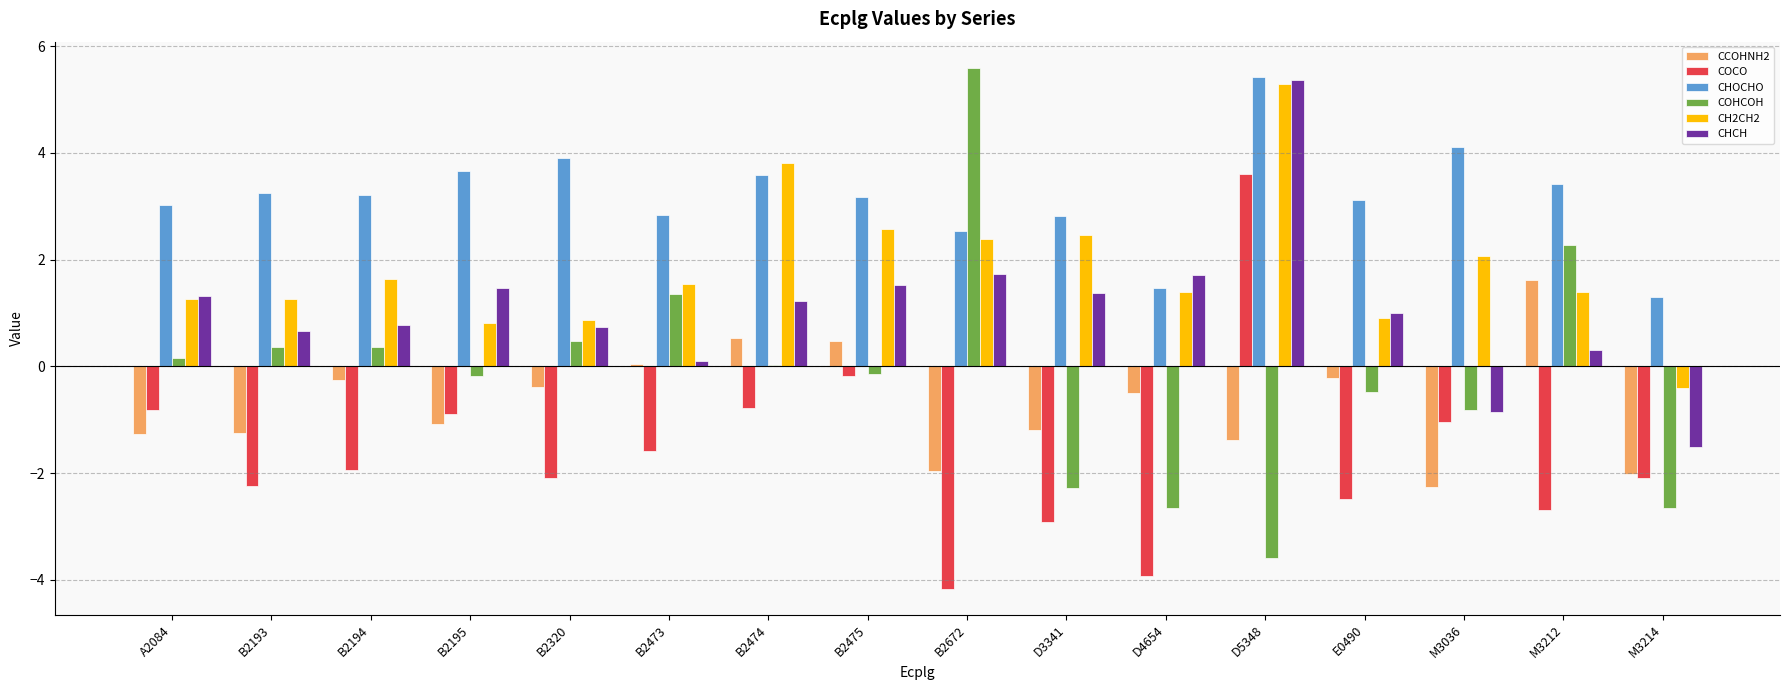

Which category has the highest value in the CHOCHO series?

D5348